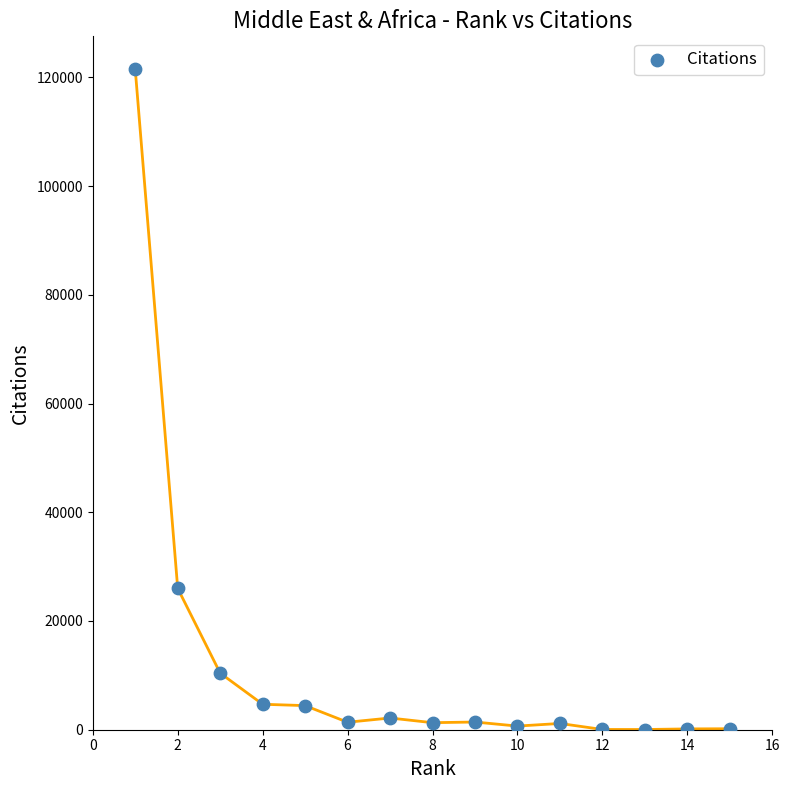

What Y value in the scatter plot is closest to 60753?

26000